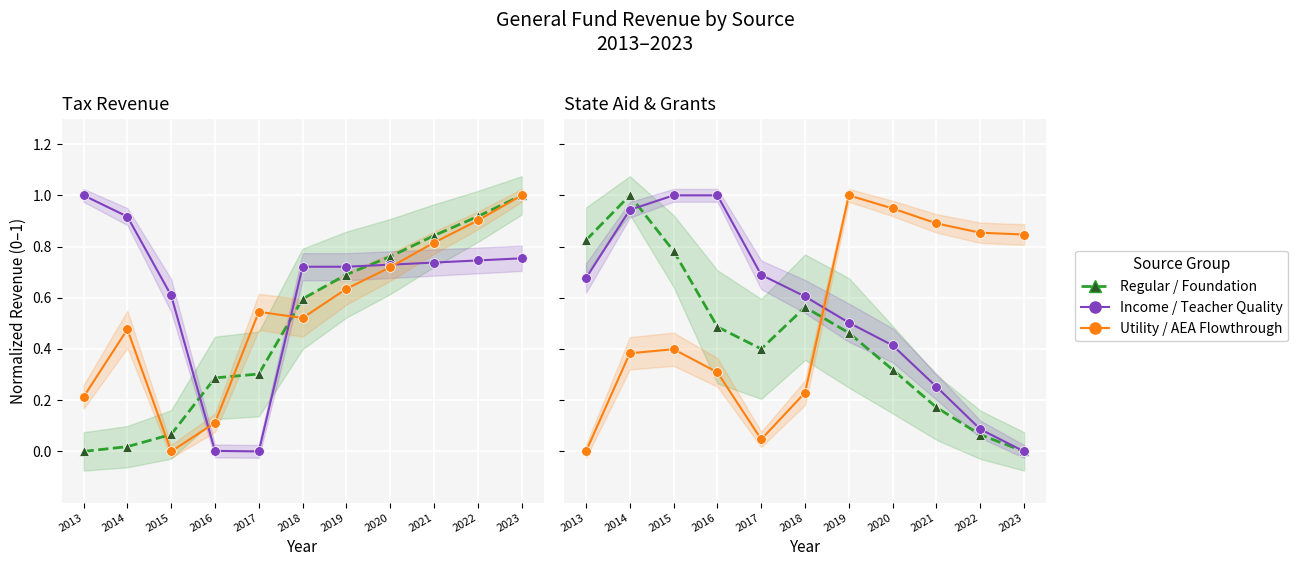

Is this an area chart (filled region under the line)?

No